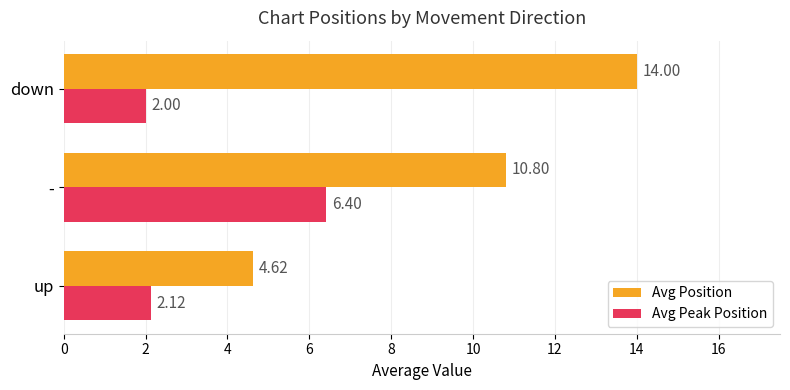

At how many categories does at least one series exceed 8?

2